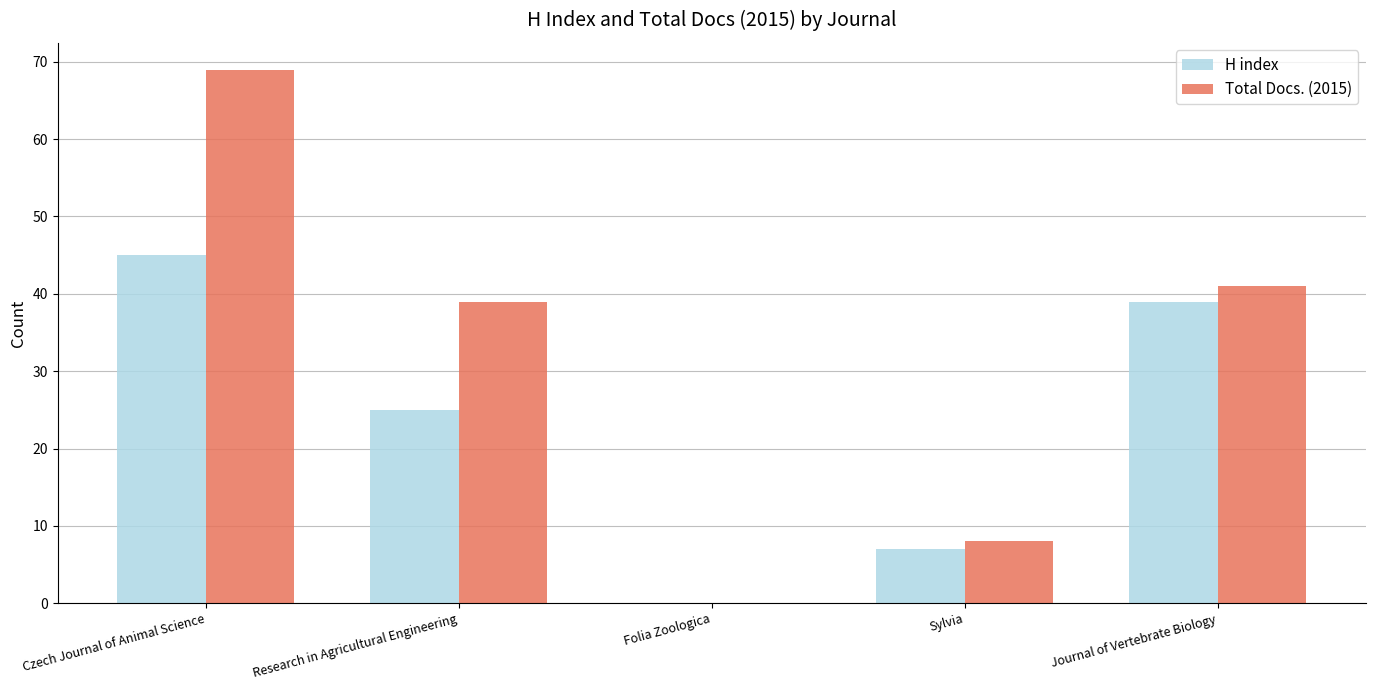

Is the value of H index at Folia Zoologica greater than the value of Total Docs. (2015) at Research in Agricultural Engineering?

No